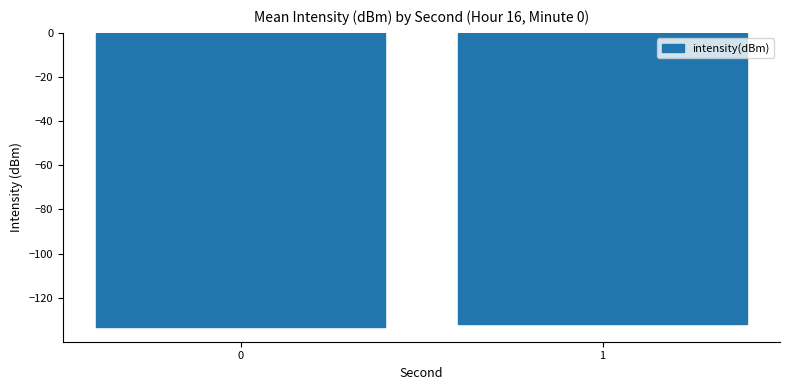

Does the chart contain stacked bars?

No